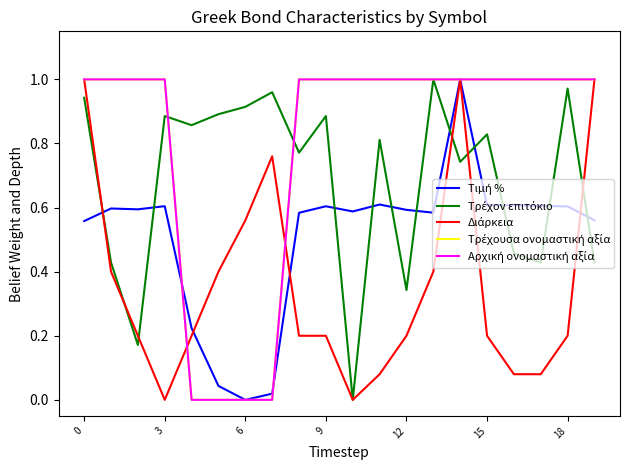

How many interior local peaks does the Τρέχον επιτόκιο series have?

7